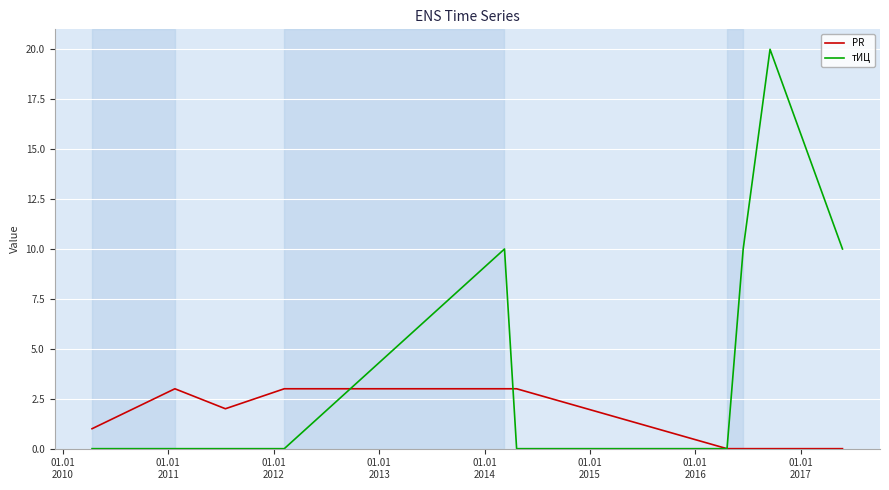

How many lines are shown in the chart?

2